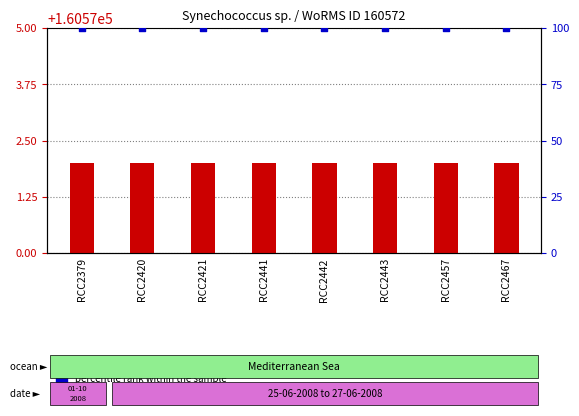

What are all the series names shown in the legend?

WoRMS ID, percentile rank within the sample